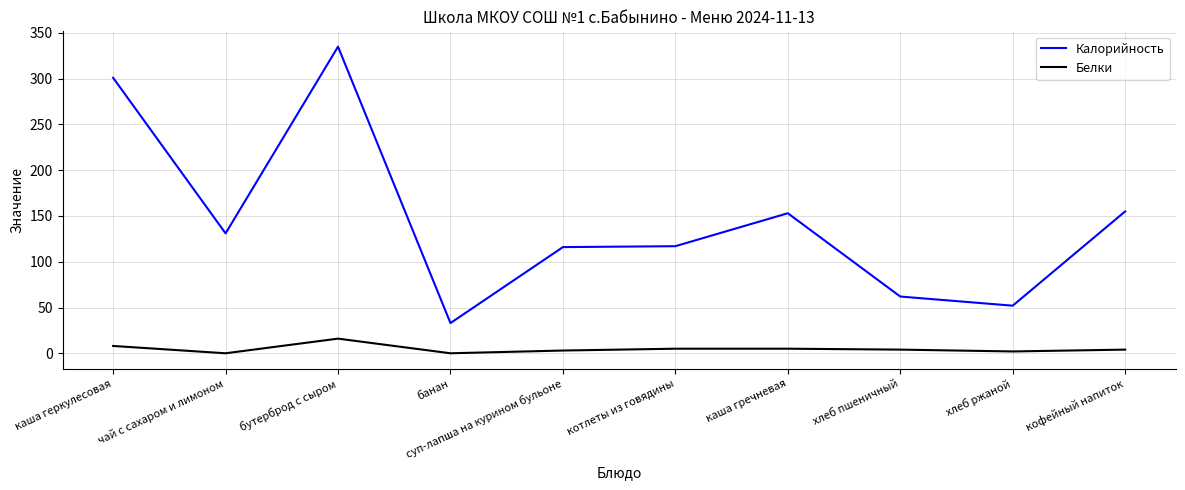

At хлеб пшеничный, list the series in order from smallest to largest.

Белки, Калорийность